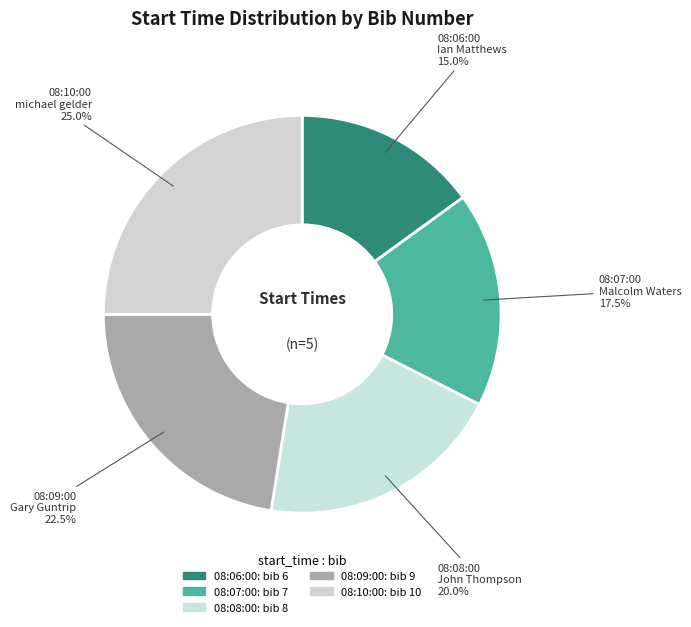

Count the number of slices in the pie.

5